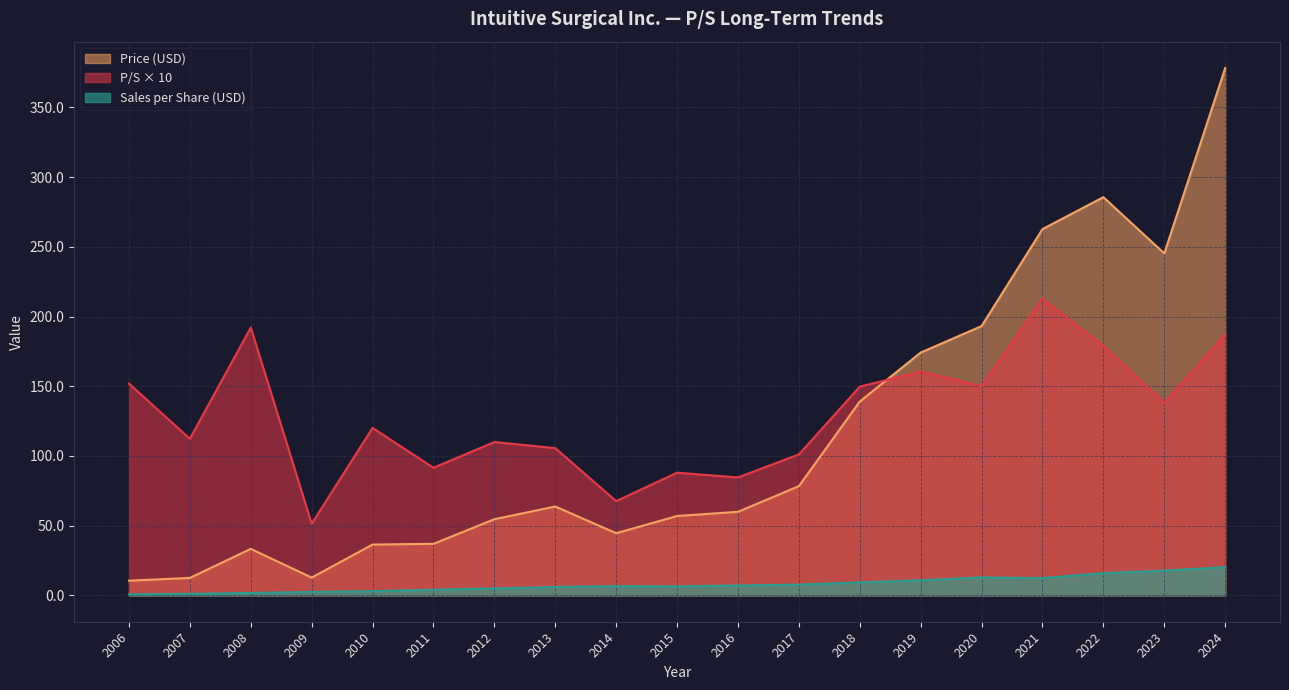

What is the total value across all series at 2010?

159.6